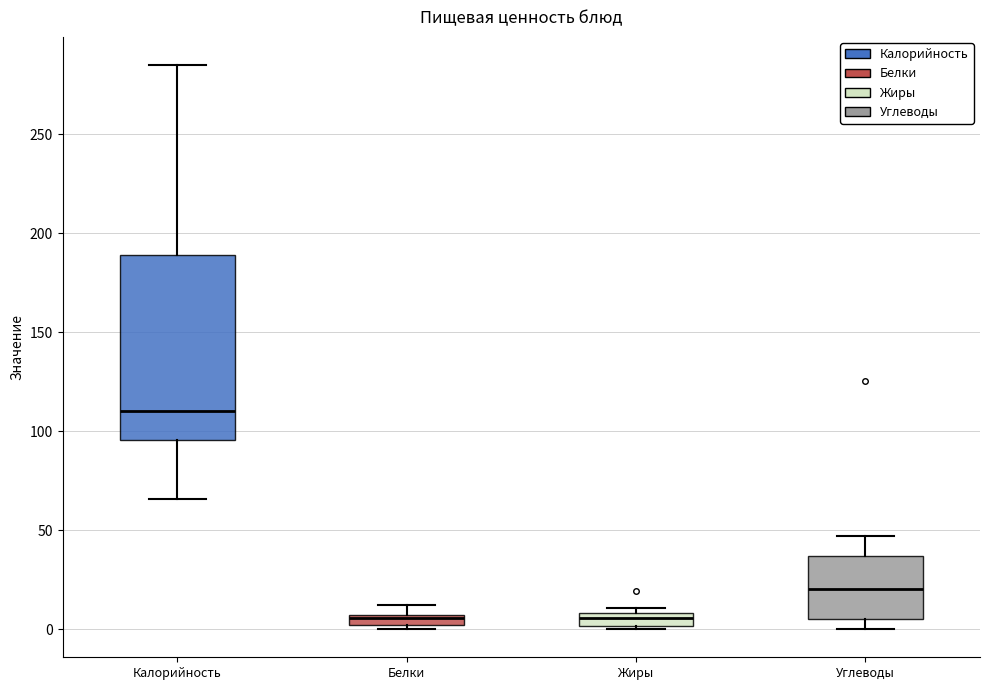

Where does the lower whisker of the box for Углеводы end on the y-axis? The values are not printed on the chart, so give them approximately, as read against the axis.

0